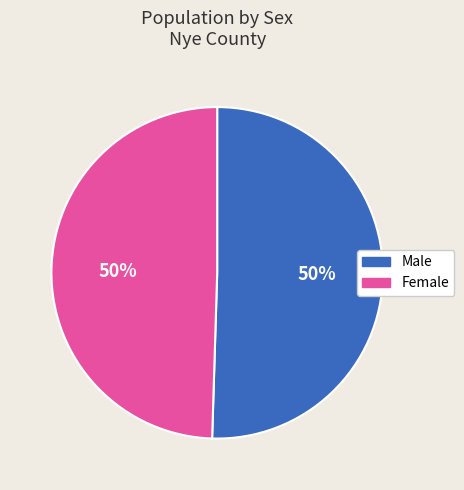

What percentage is the Female slice, to the nearest percent?

50%